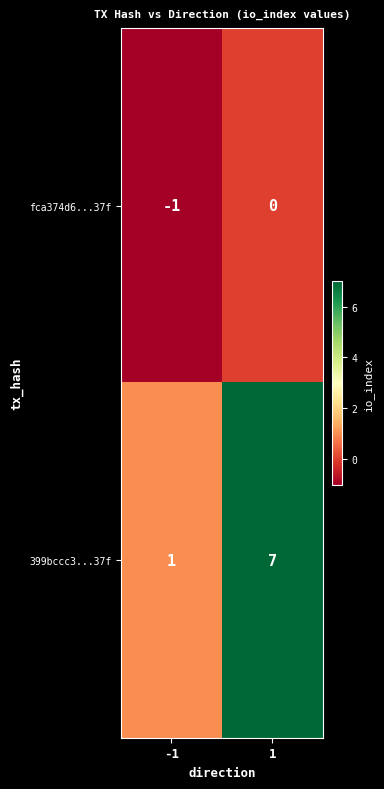

Reading left to right, transcribe all the data shown in this chart.

fca374d6...37f: -1=-1	1=0
399bccc3...37f: -1=1	1=7